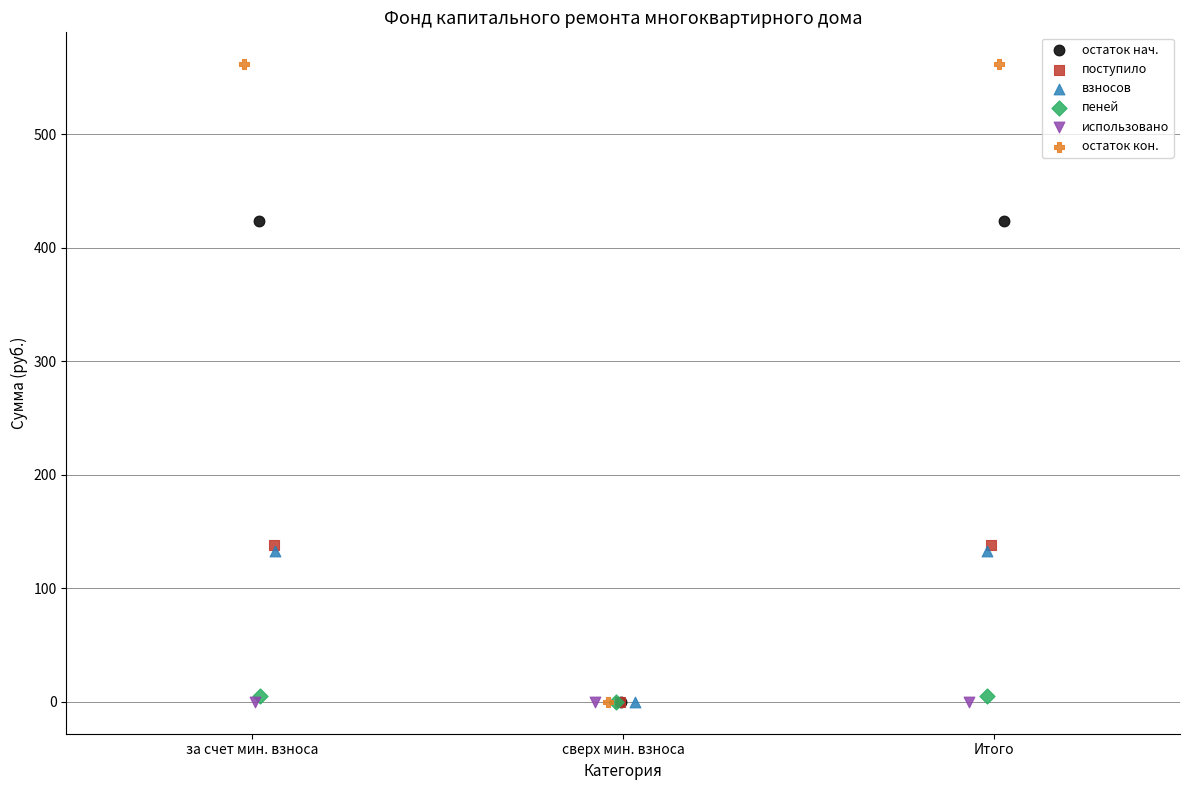

Which series reaches the maximum Y coordinate?

остаток кон.